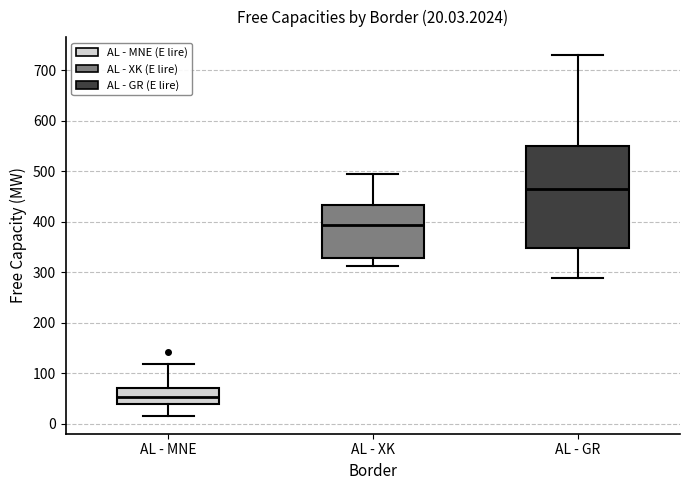

Which box's median line is the lowest?

AL - MNE